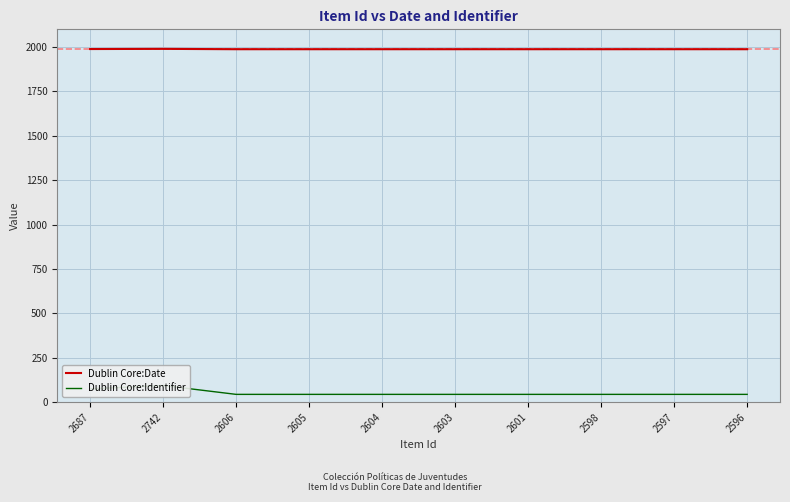

Which series has the widest spread of values?

Dublin Core:Identifier